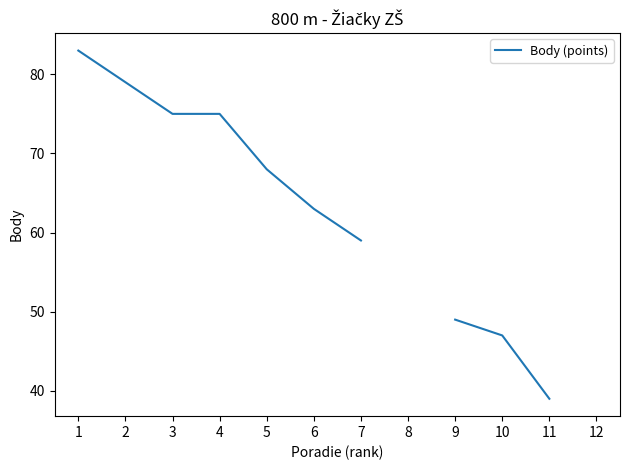

True or false: the data shows 83.0 at 1.

True